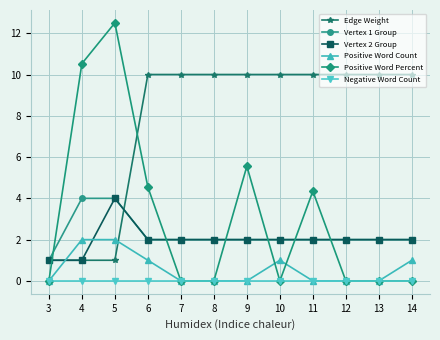

Count the number of categories in the chart.

12